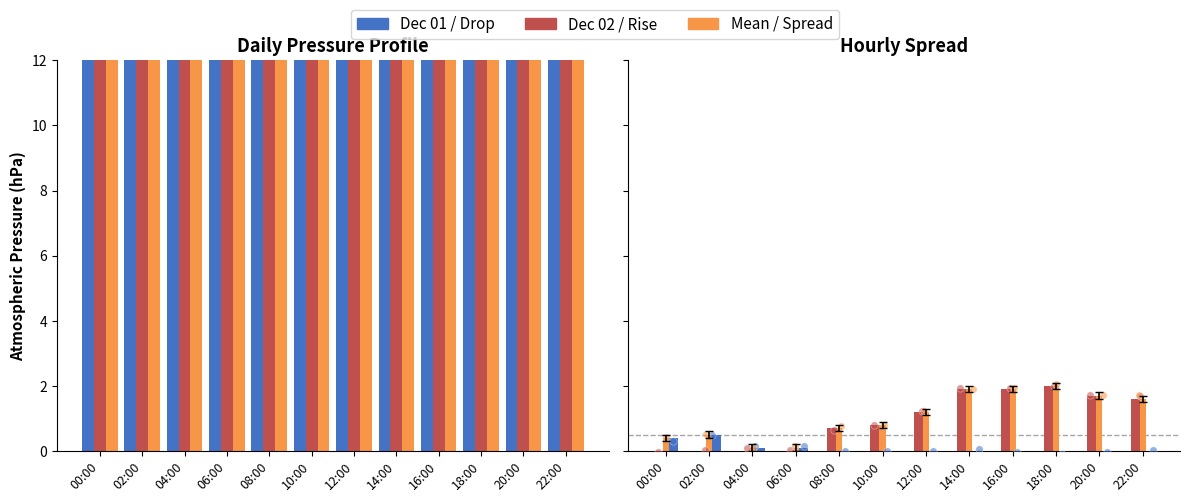

Is the value of Dec 01 at 16:00 greater than the value of Pressure Drop at 18:00?

Yes